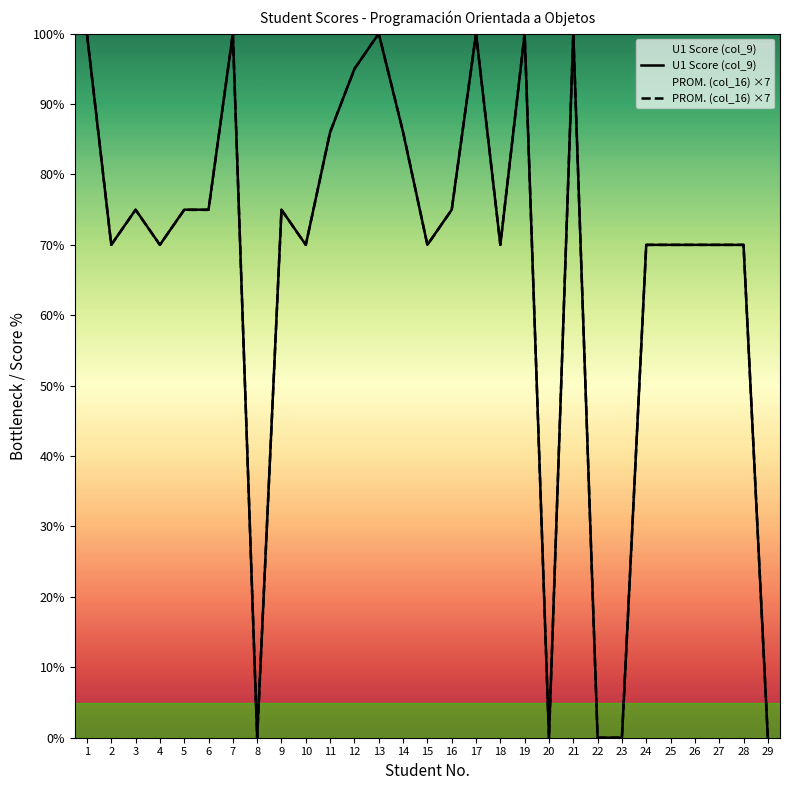

Rank the series at 24 from lowest to highest value.

U1 Score (col_9), PROM. (col_16) ×7